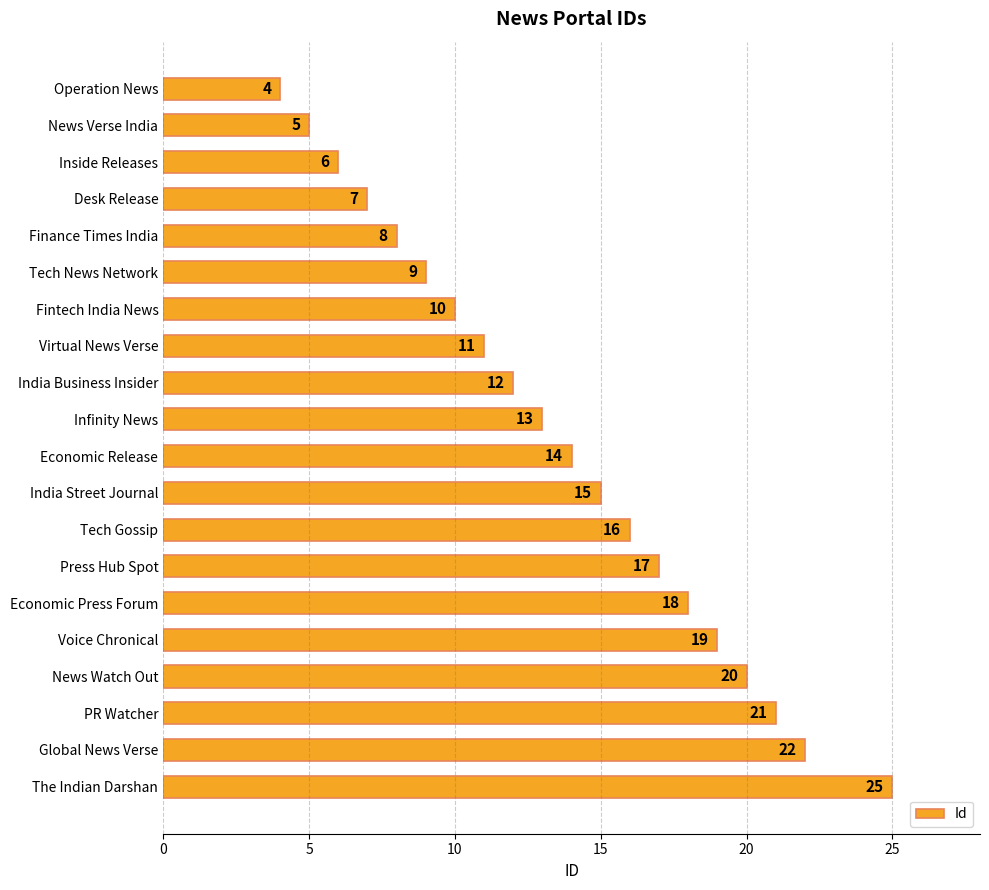

What is the difference between the maximum and minimum values?

21